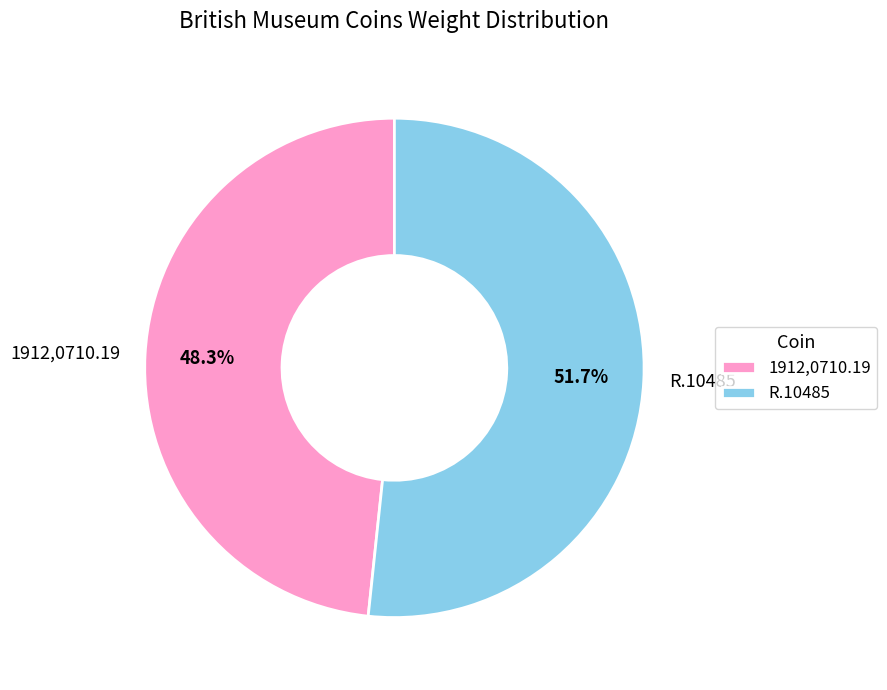

Which slice is the largest?

R.10485